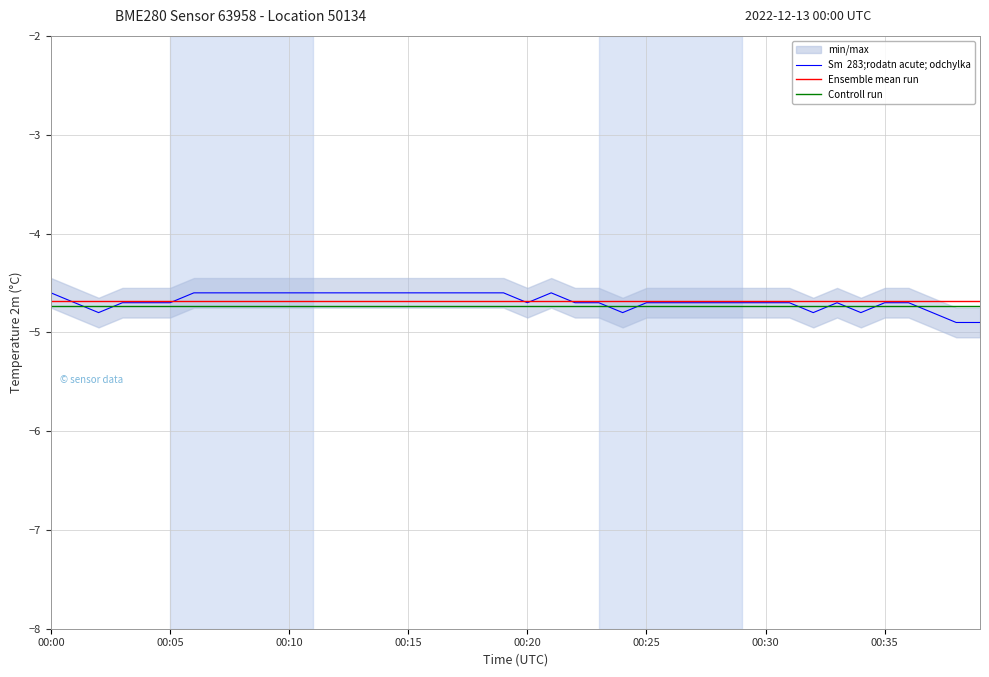

What is the total value across all series at 00:15?

-14.1